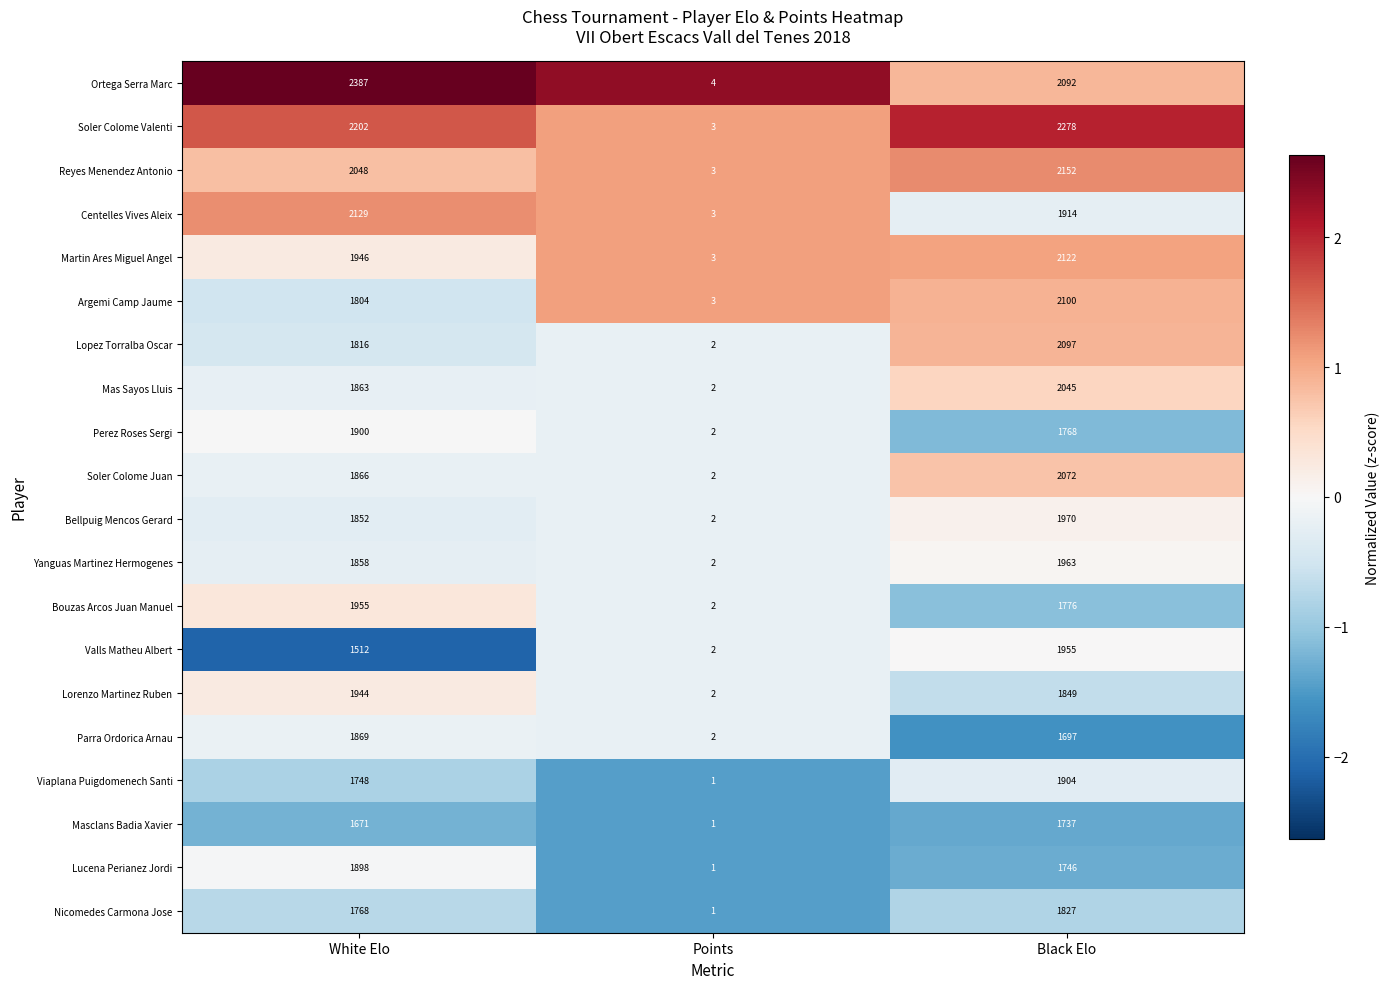

What is the sum of the Nicomedes Carmona Jose values at White Elo and Points?

1769